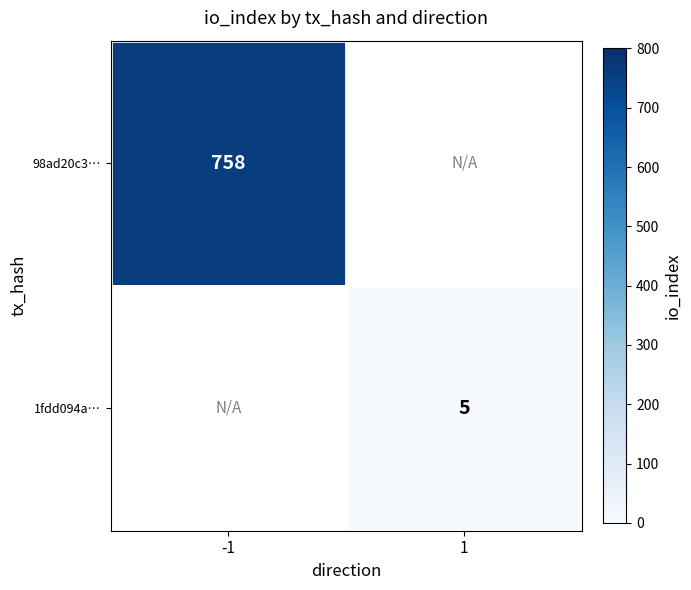

The value of 1fdd094a… at 1 is 1. True or false?

False